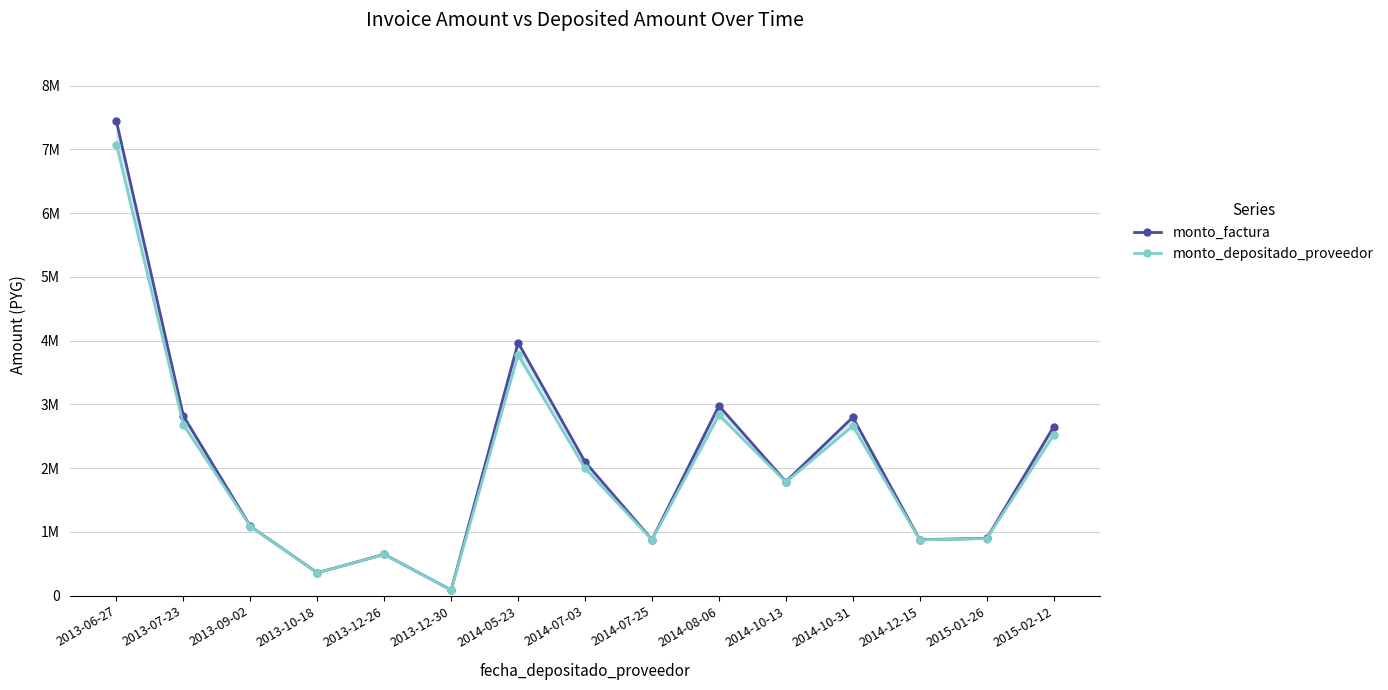

How many data points does each series have?

15